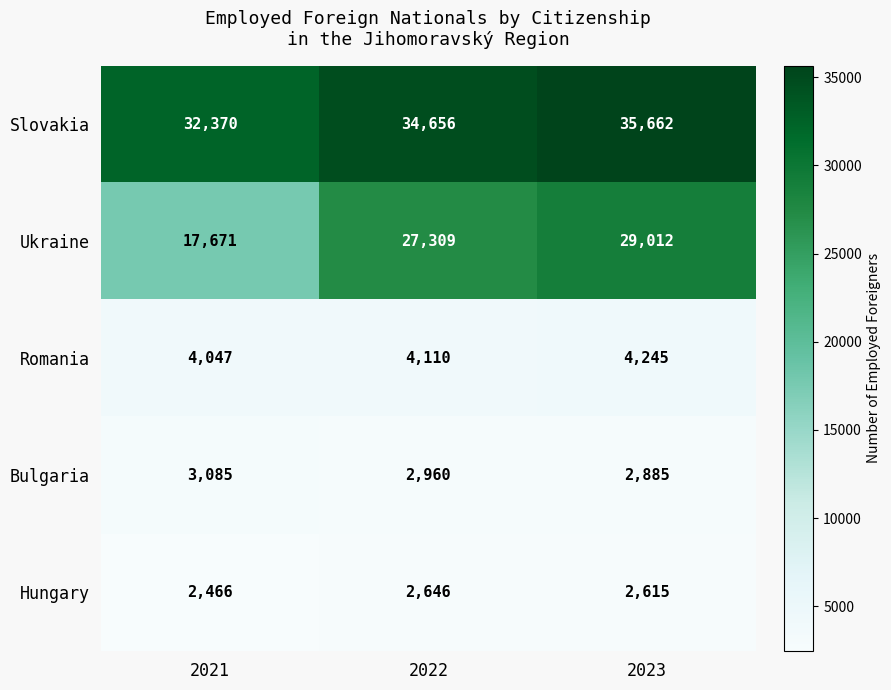

Count the number of categories in the chart.

3